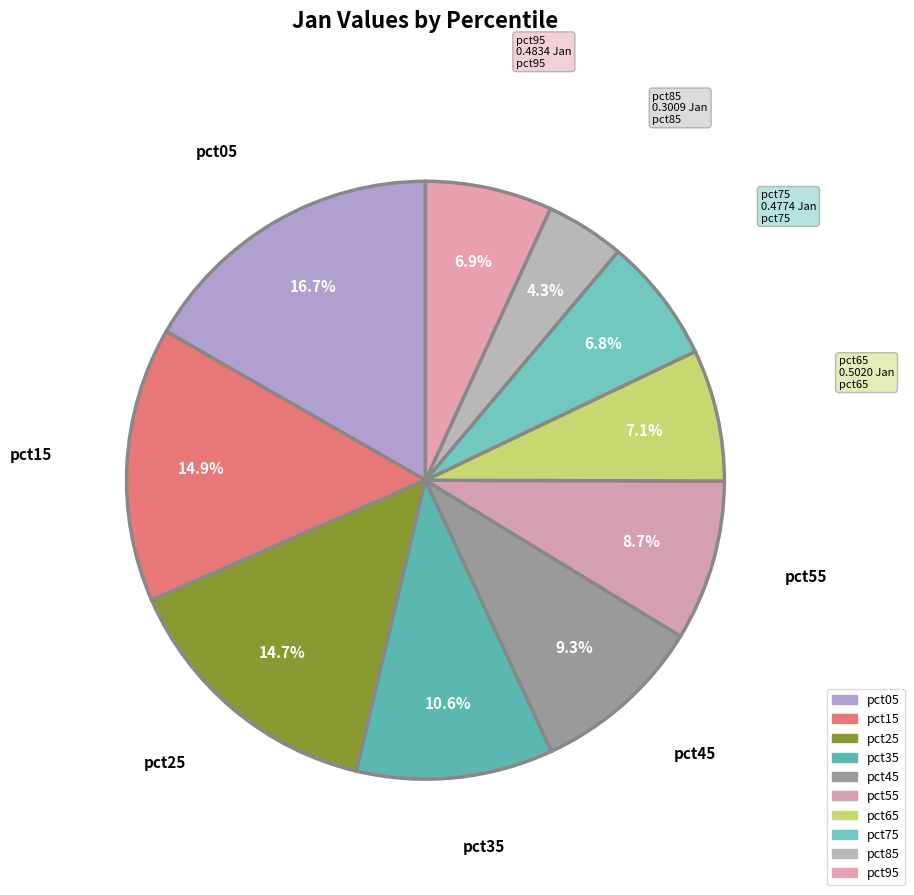

To the nearest percent, what is the combined percentage of pct05 and pct95?

24%